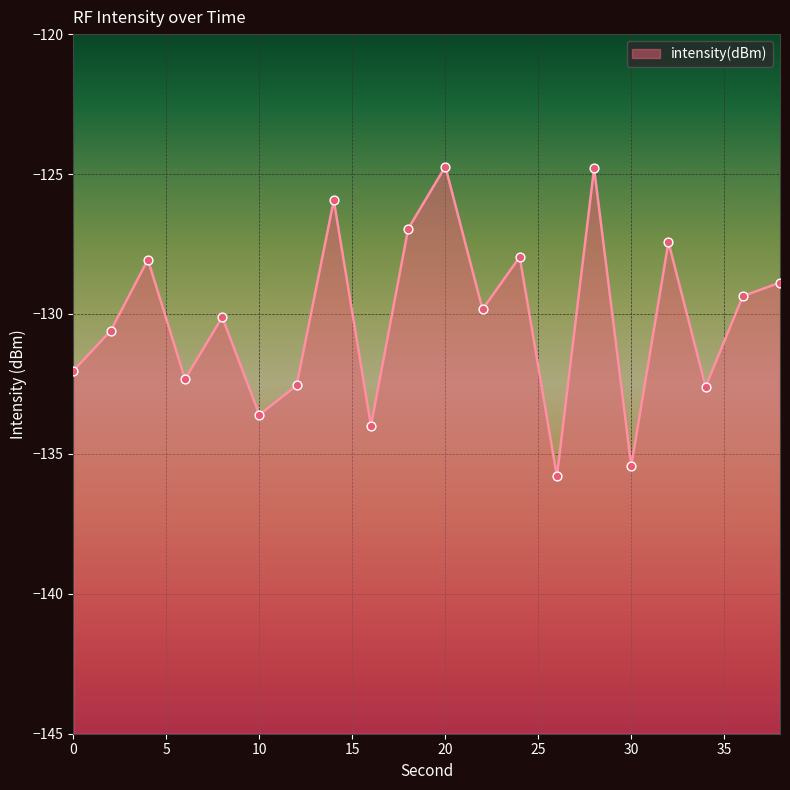

Which has a higher value, 10 or 28?

28